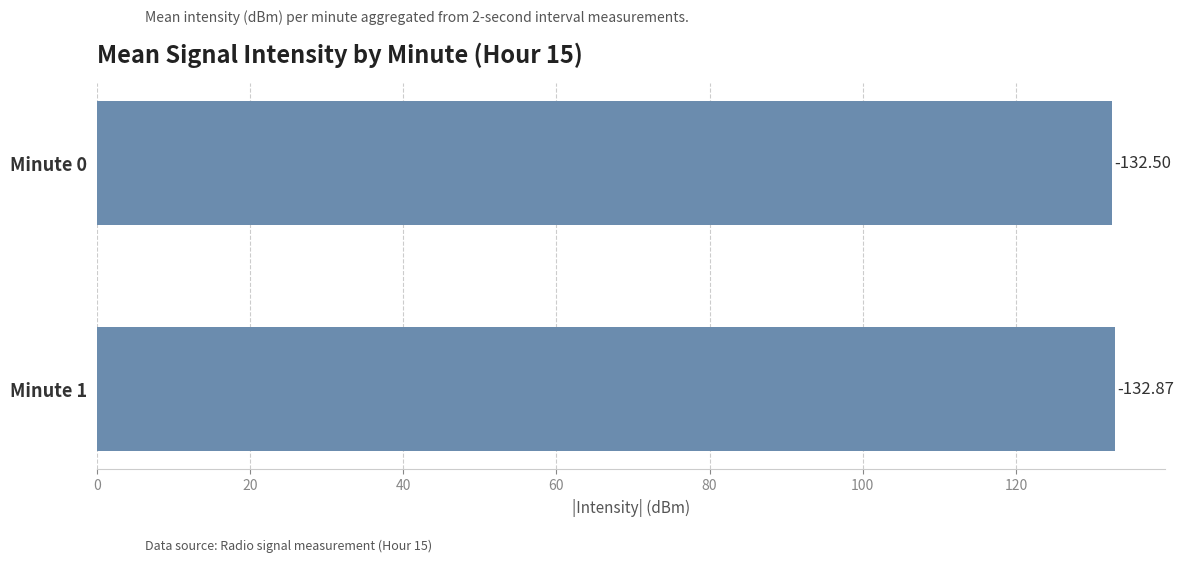

Are the bars horizontal?

Yes